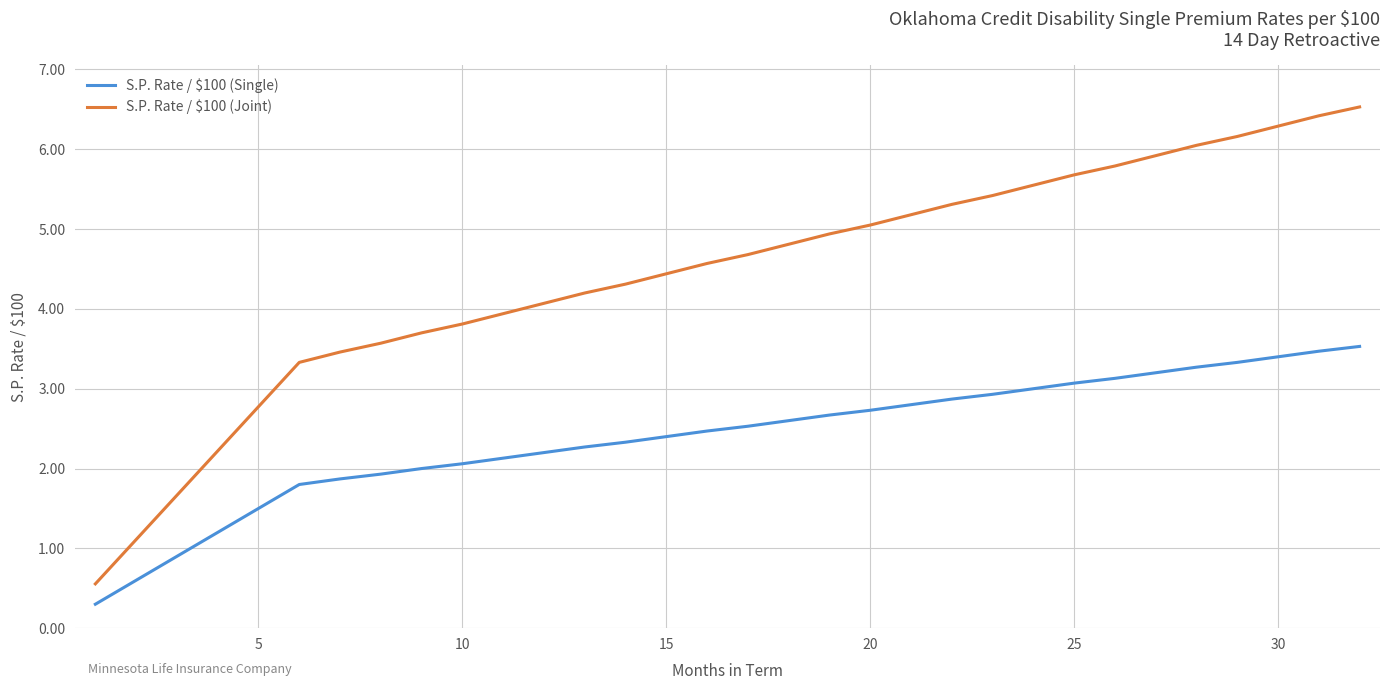

What is the difference between the maximum and minimum values in the S.P. Rate / $100 (Joint) series?

6.0